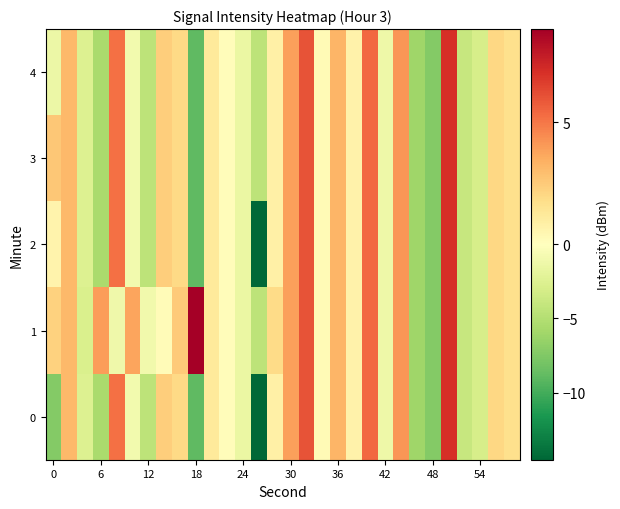

At how many categories does at least one series exceed 5?

5